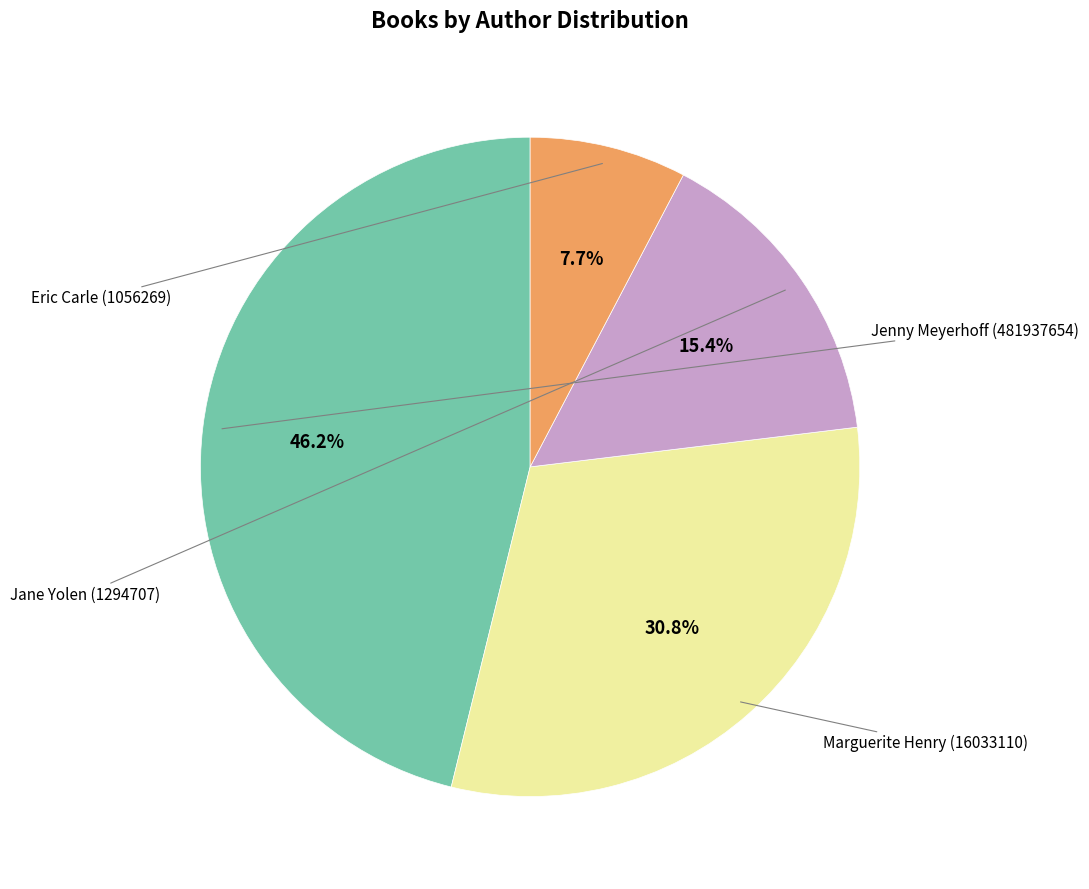

Is there a majority slice in this chart?

No